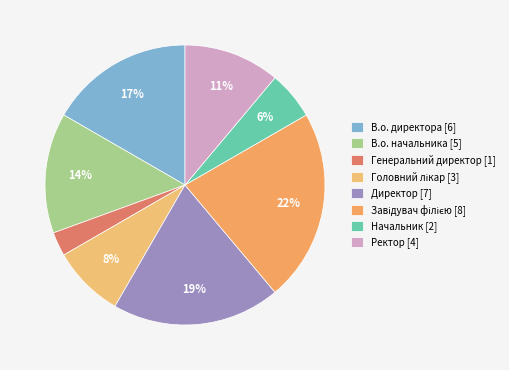

How many slices are in this pie chart?

8